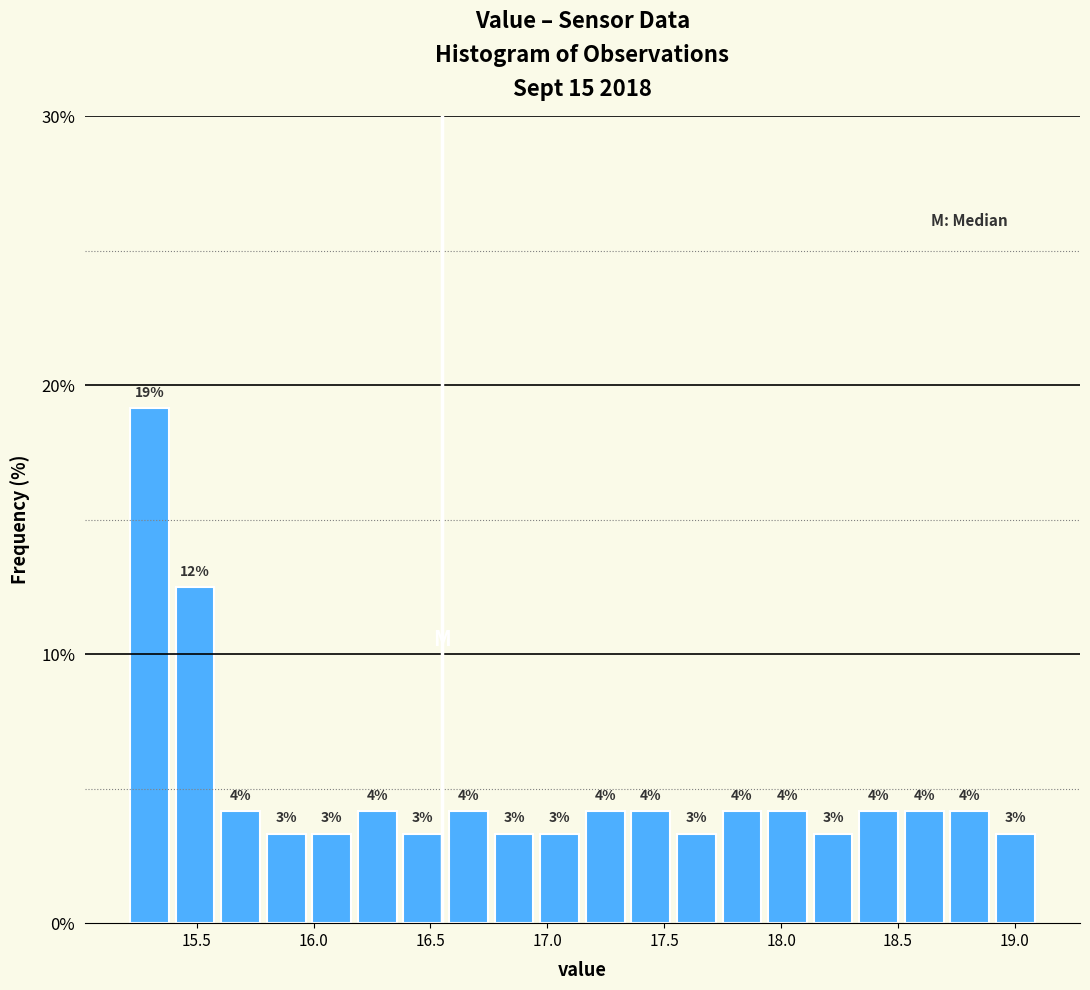

Read against the x-axis, roughly where is the centre of the tallest bar?

15.30